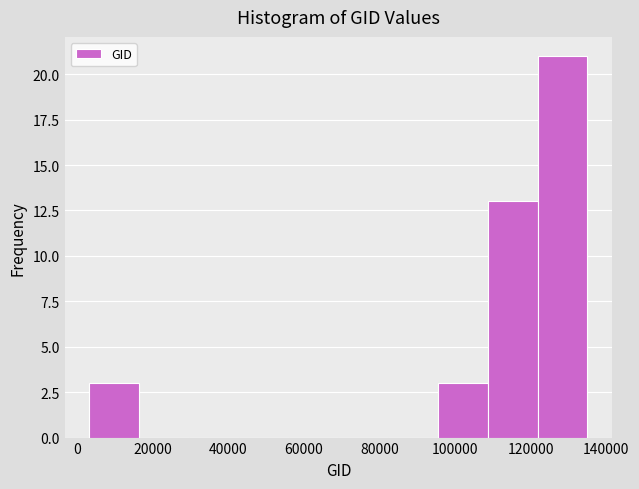

Over which range of the x-axis is the bar tallest?

122000 to 134000